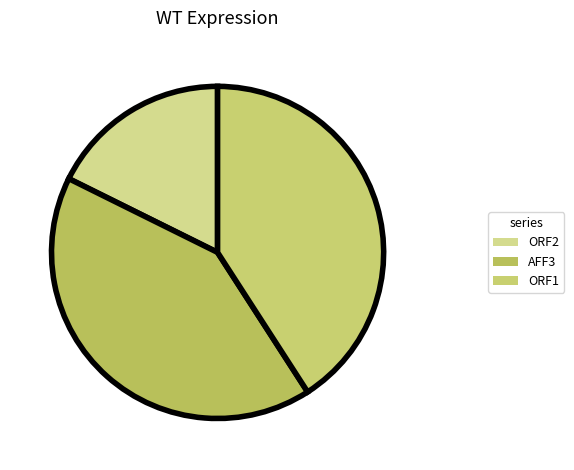

How many segments does this pie chart have?

3